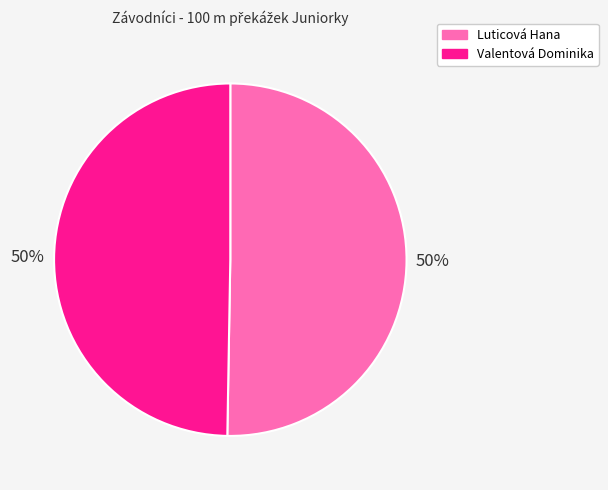

The Valentová Dominika slice represents 59% of the pie. True or false?

False